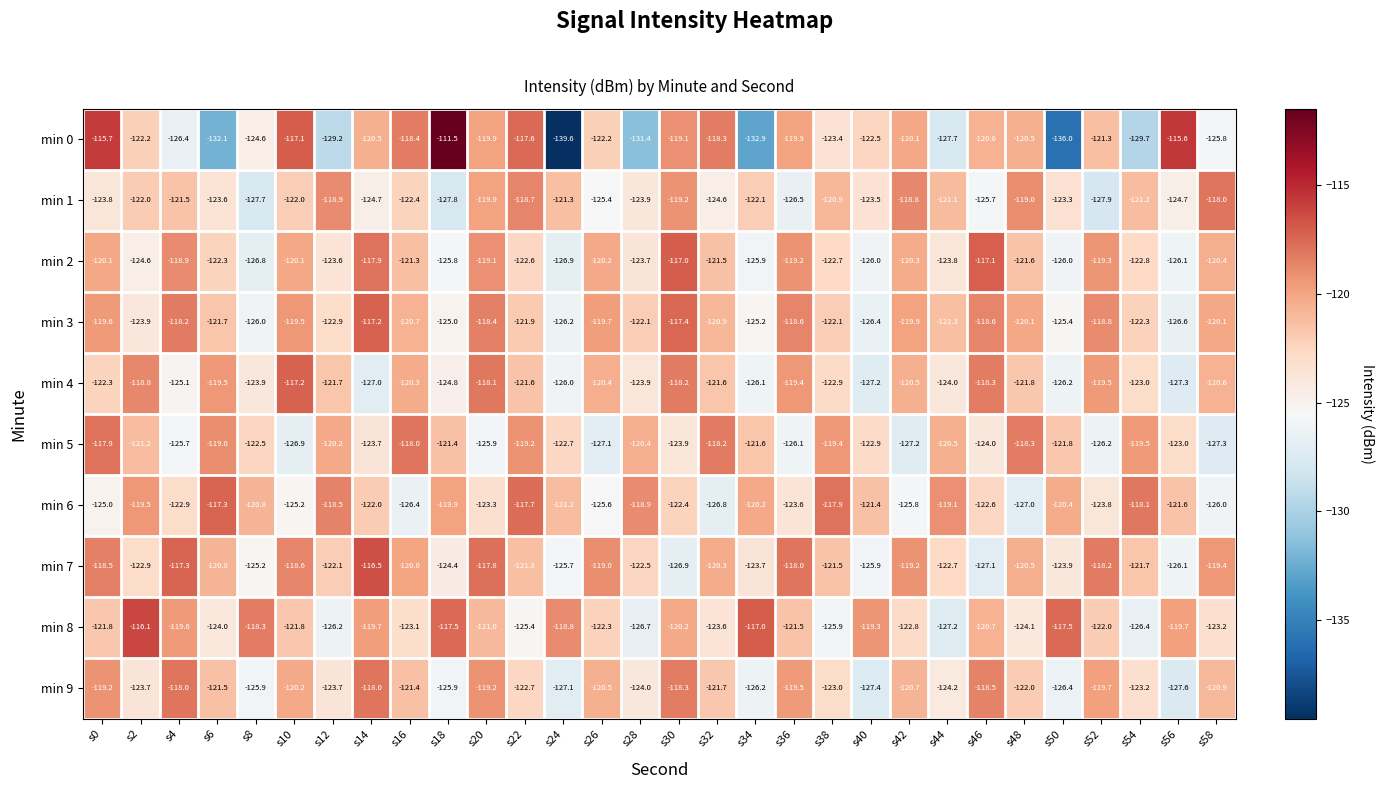

What is the difference between the maximum and minimum values in the min 7 series?

10.6